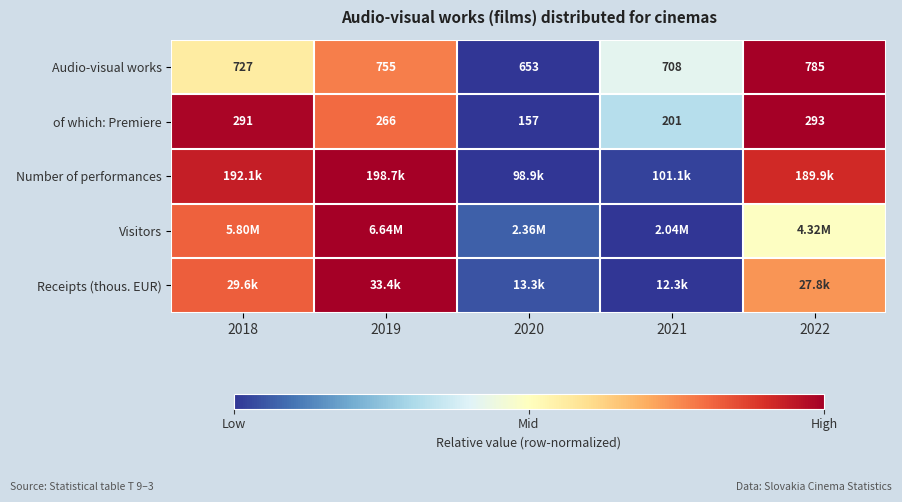

How many data points in of which: Premiere are less than 266?

2